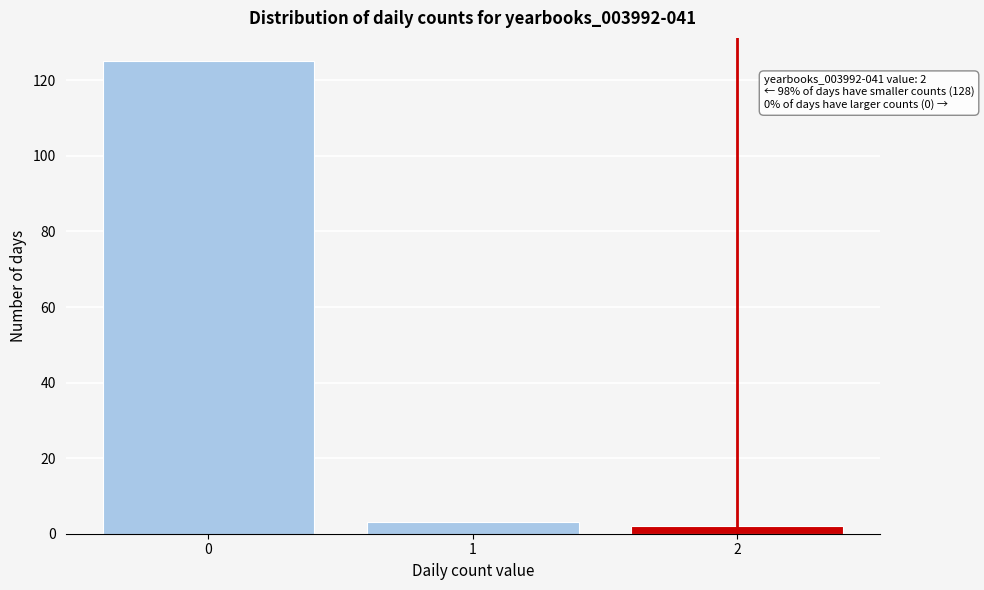

Over which range of the x-axis is the bar tallest?

-0.5 to 0.5